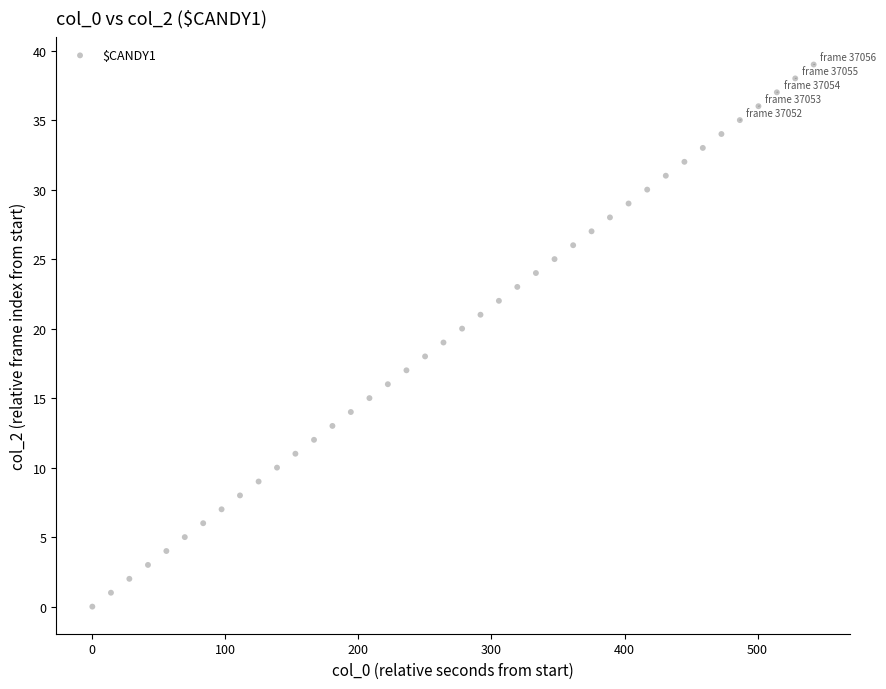

What is the range of Y values (max minus min)?

39